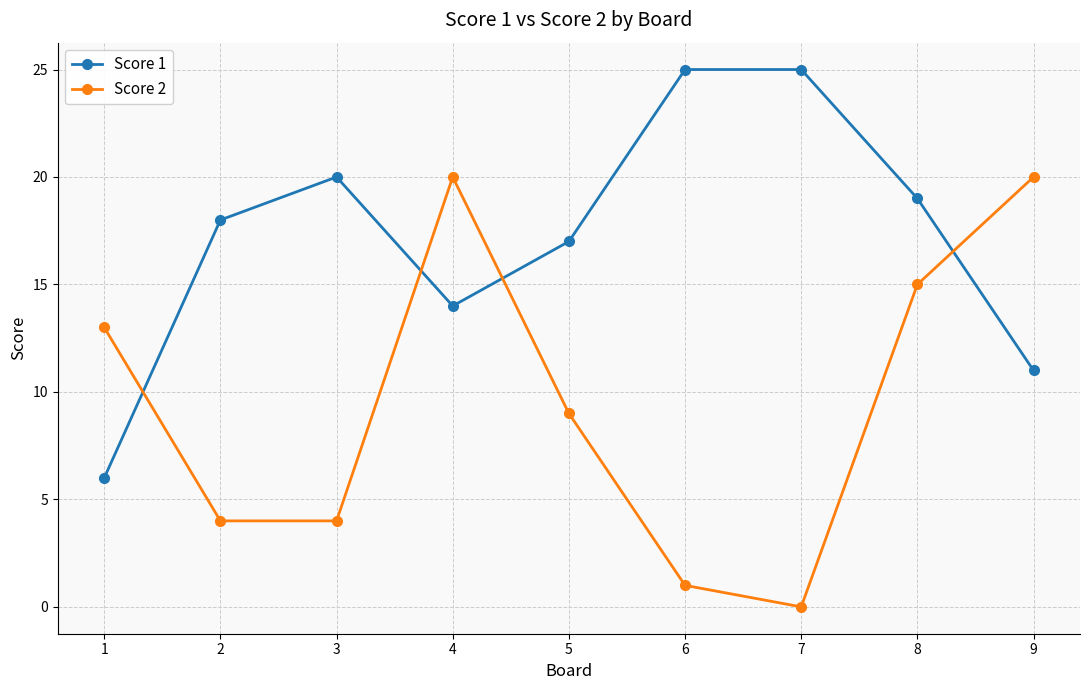

What is the spread (max minus min) of values at 7?

25